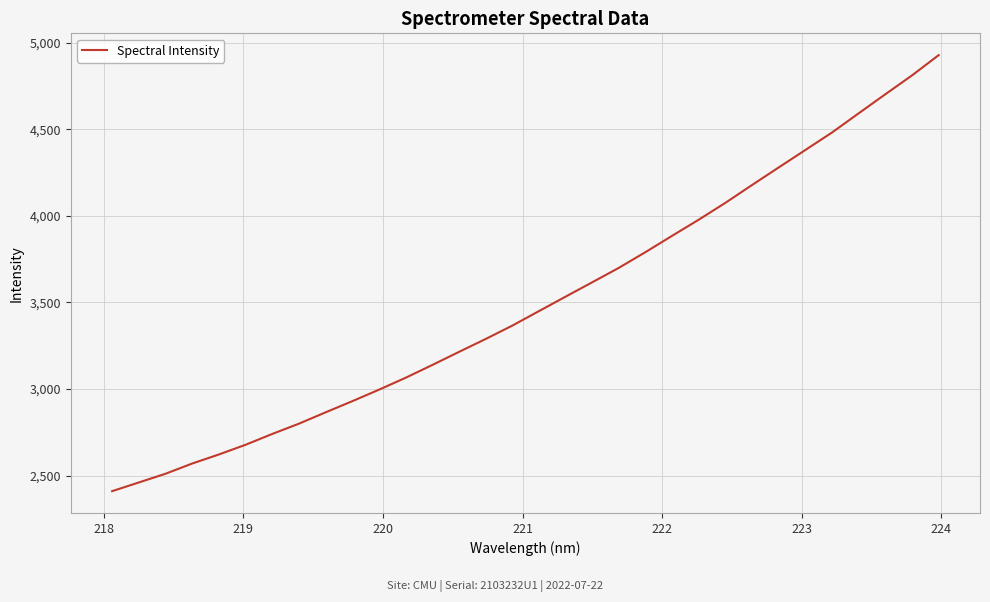

What is the difference between the maximum and minimum values?

2518.8